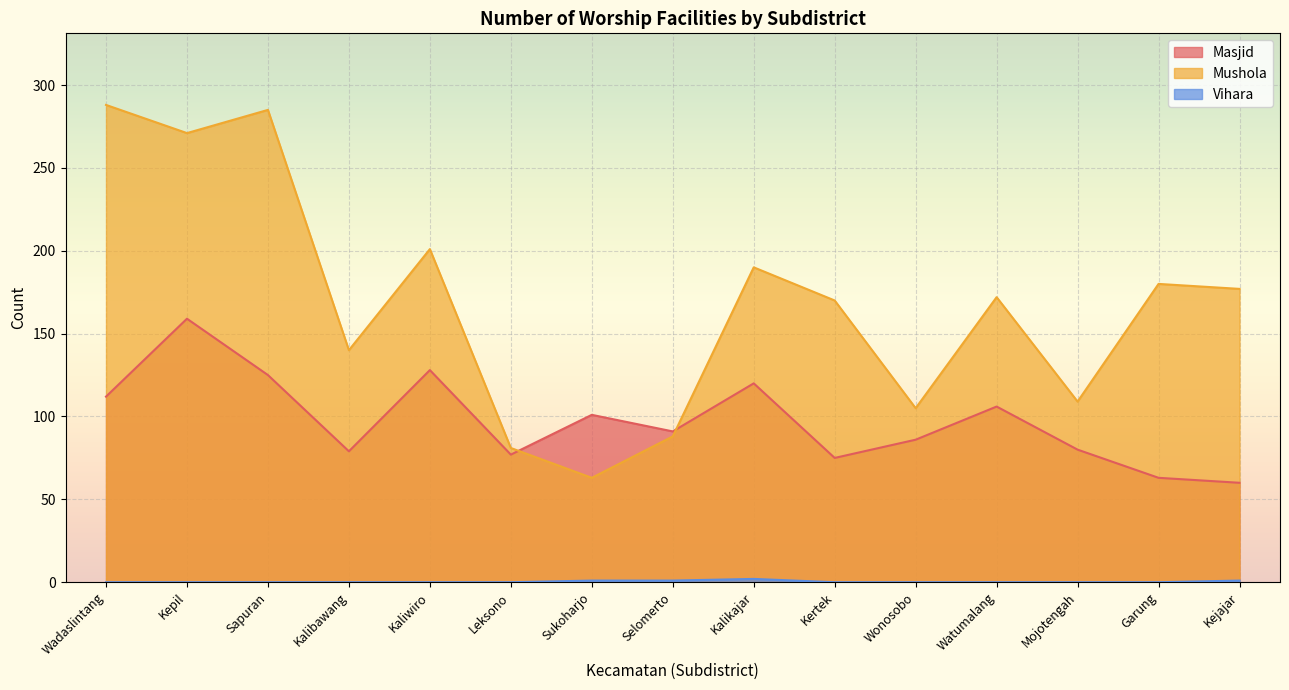

The Mushola series shows 270 at Kalikajar. True or false?

False